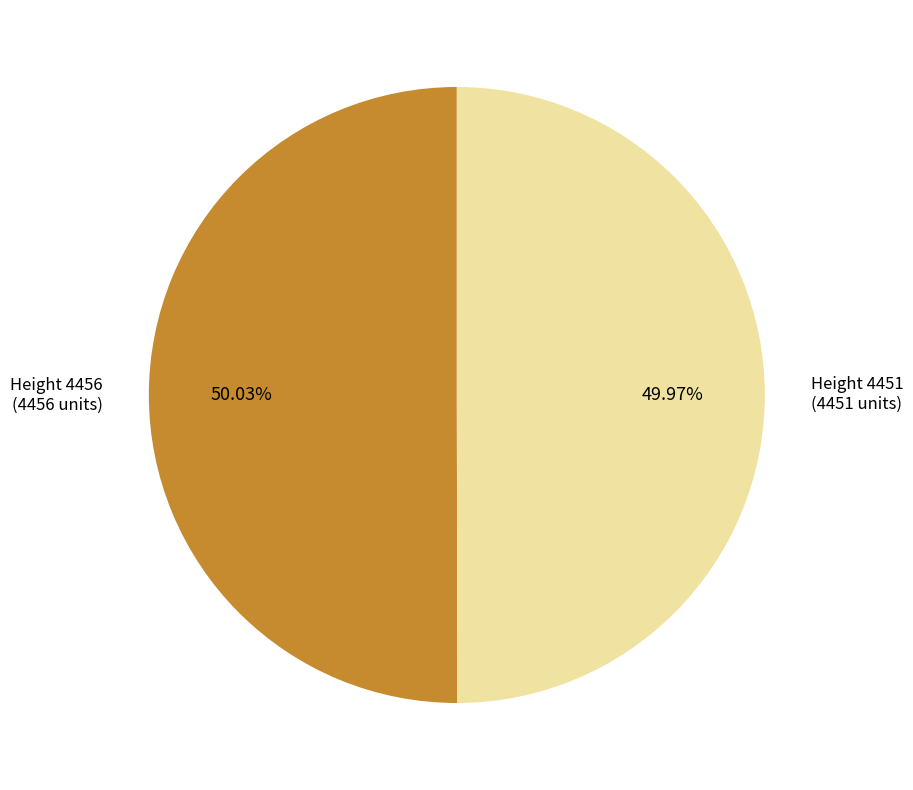

Does any single category account for the majority?

Yes